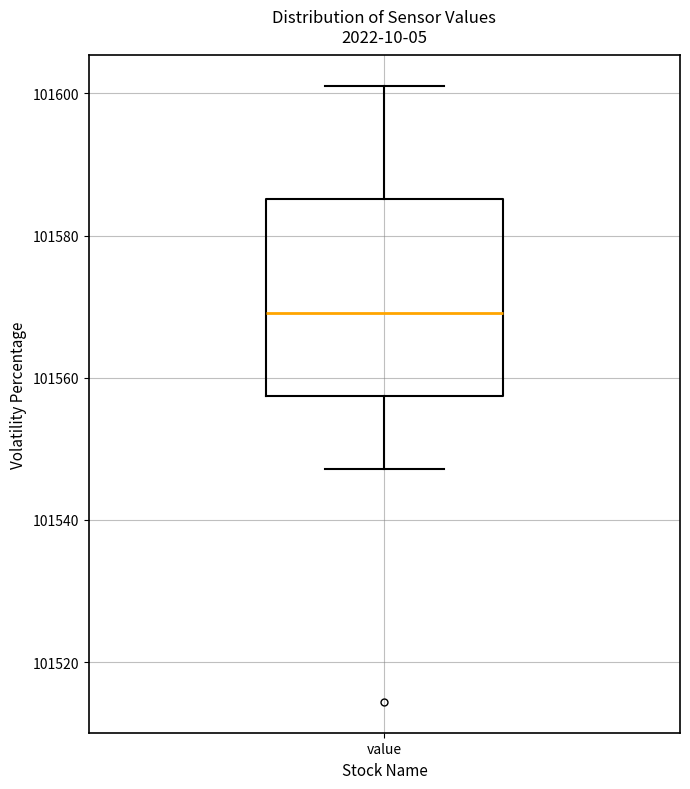

Where is the lower edge of the box for value on the y-axis? The values are not printed on the chart, so give them approximately, as read against the axis.

101558